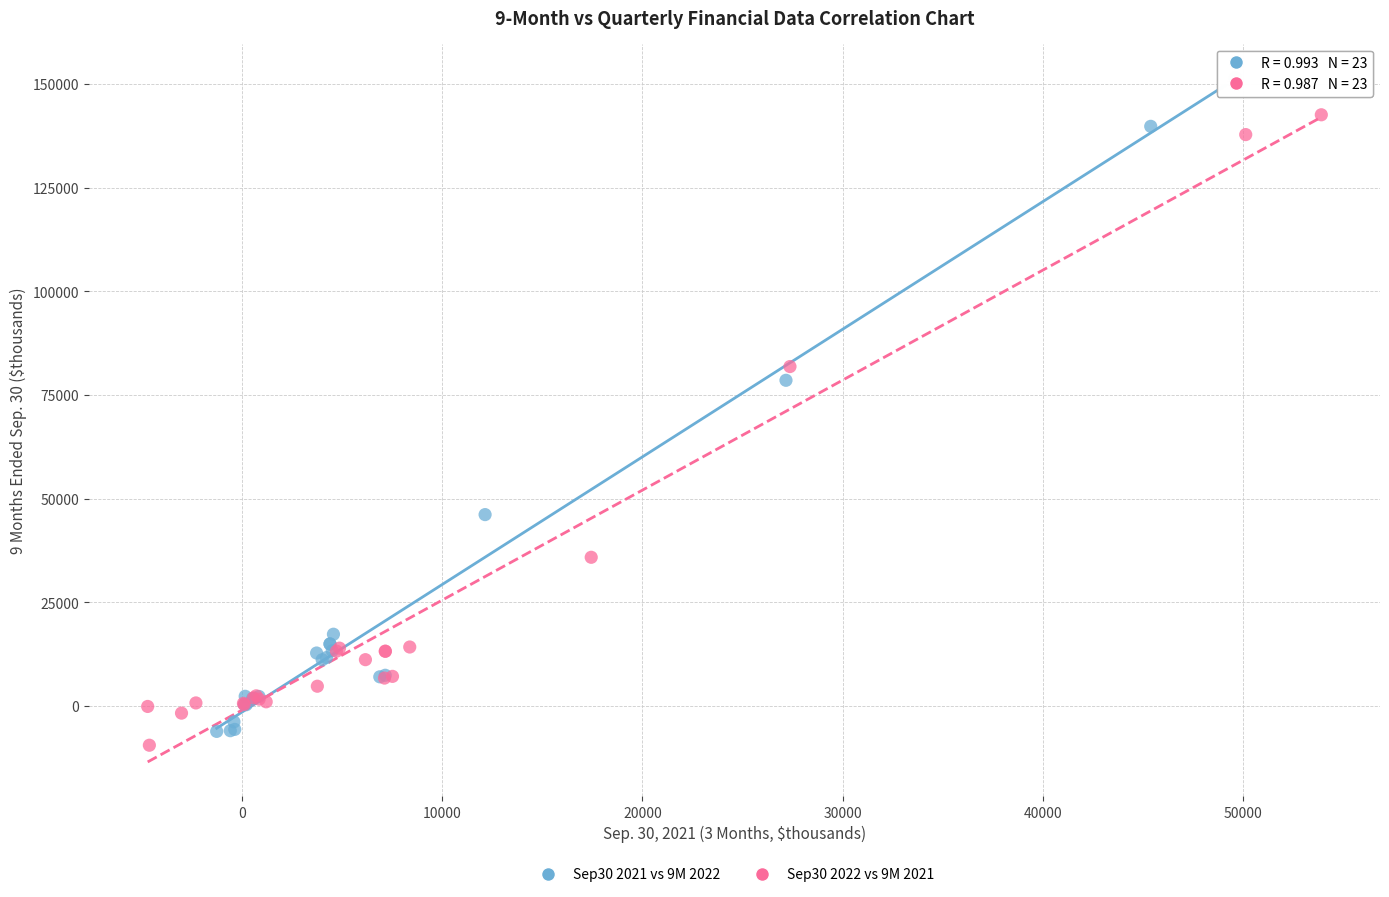

Which series has the largest Y range (max minus min)?

Sep30 2021 vs 9M 2022